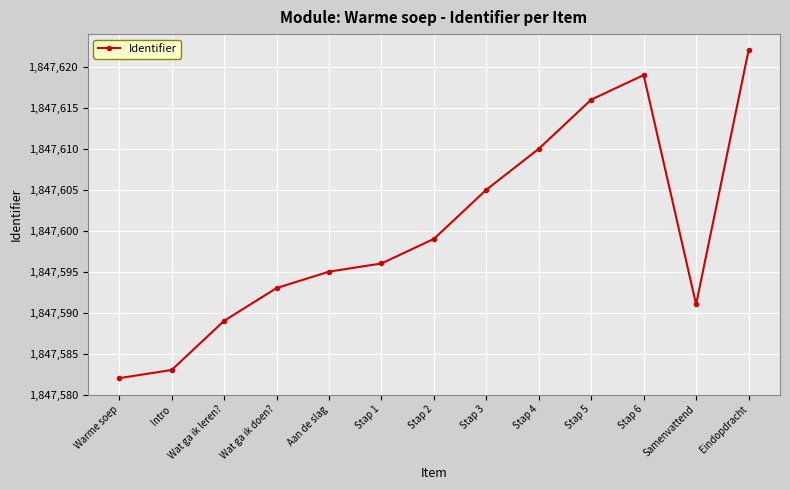

What is the sum of all values?

24018800